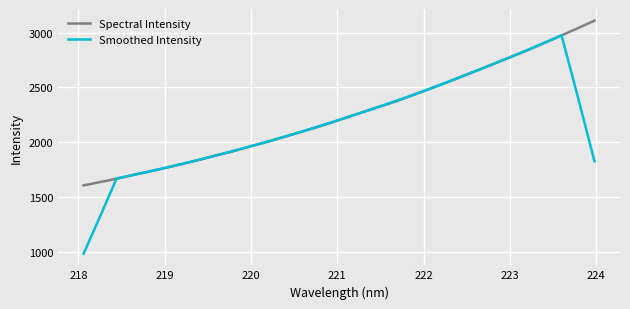

Reading right to left, list all the values displayed in this chart.

Spectral Intensity: 3110.6	3042.2	2976.0	2909.4	2844.2	2783.2	2723.3	2662.1	2603.0	2543.5	2487.5	2430.9	2376.3	2326.9	2278.3	2228.0	2177.3	2130.3	2085.6	2041.2	1997.0	1957.2	1914.6	1877.7	1838.5	1801.3	1766.0	1732.4	1700.7	1666.0	1635.9	1605.0
Smoothed Intensity: 1825.8	2407.7	2976.5	2911.0	2847.2	2784.5	2723.2	2663.0	2603.9	2545.4	2488.3	2433.0	2380.0	2328.1	2277.3	2228.1	2179.9	2132.5	2086.3	2042.2	1999.1	1957.5	1917.0	1877.9	1839.6	1803.2	1767.8	1733.3	1700.2	1668.0	1321.5	981.4